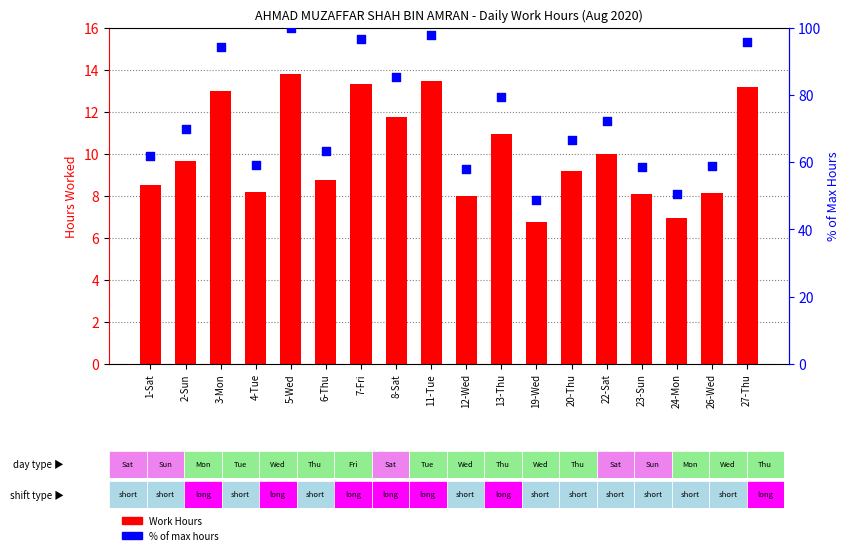

Which series has the largest Y range (max minus min)?

% of max hours